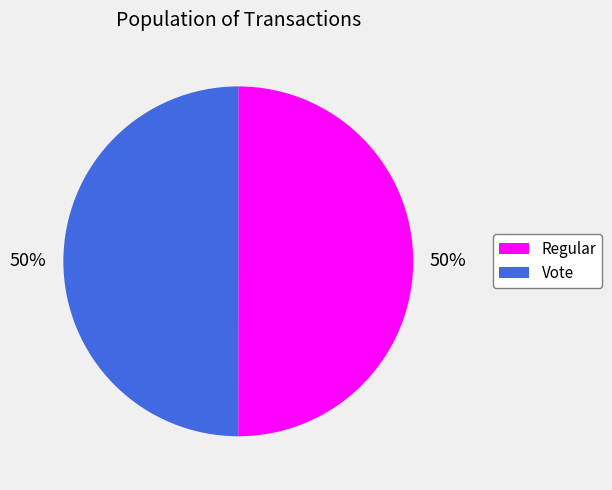

To the nearest percent, what portion does Regular represent?

50%